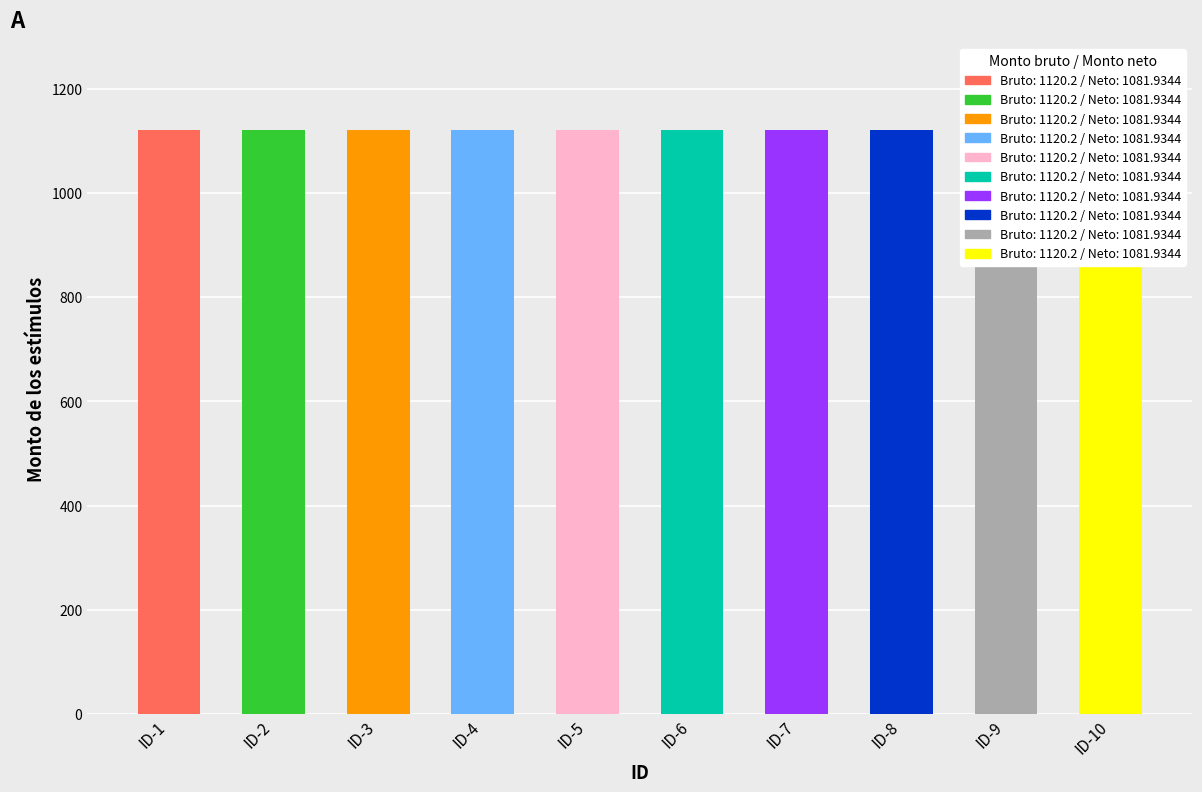

At which label does Monto neto de los estímulos reach its minimum?

ID-1